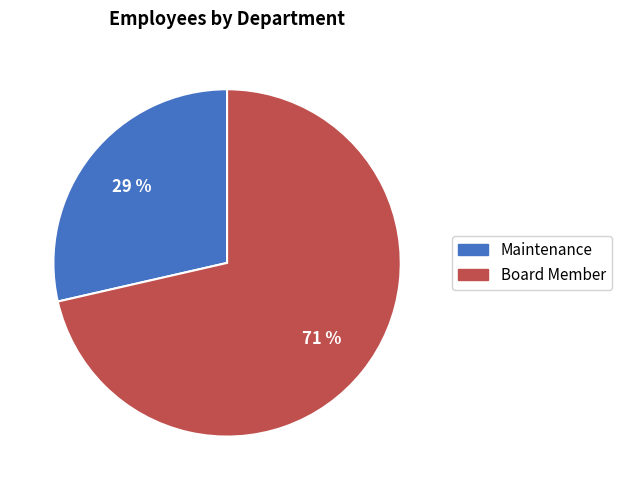

Do Maintenance and Board Member together represent more than half of the pie?

Yes